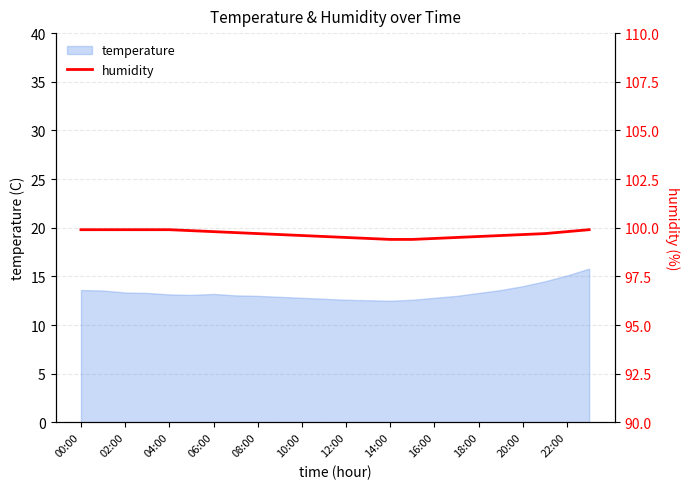

The value of temperature at 08:00 is 20.7. True or false?

False